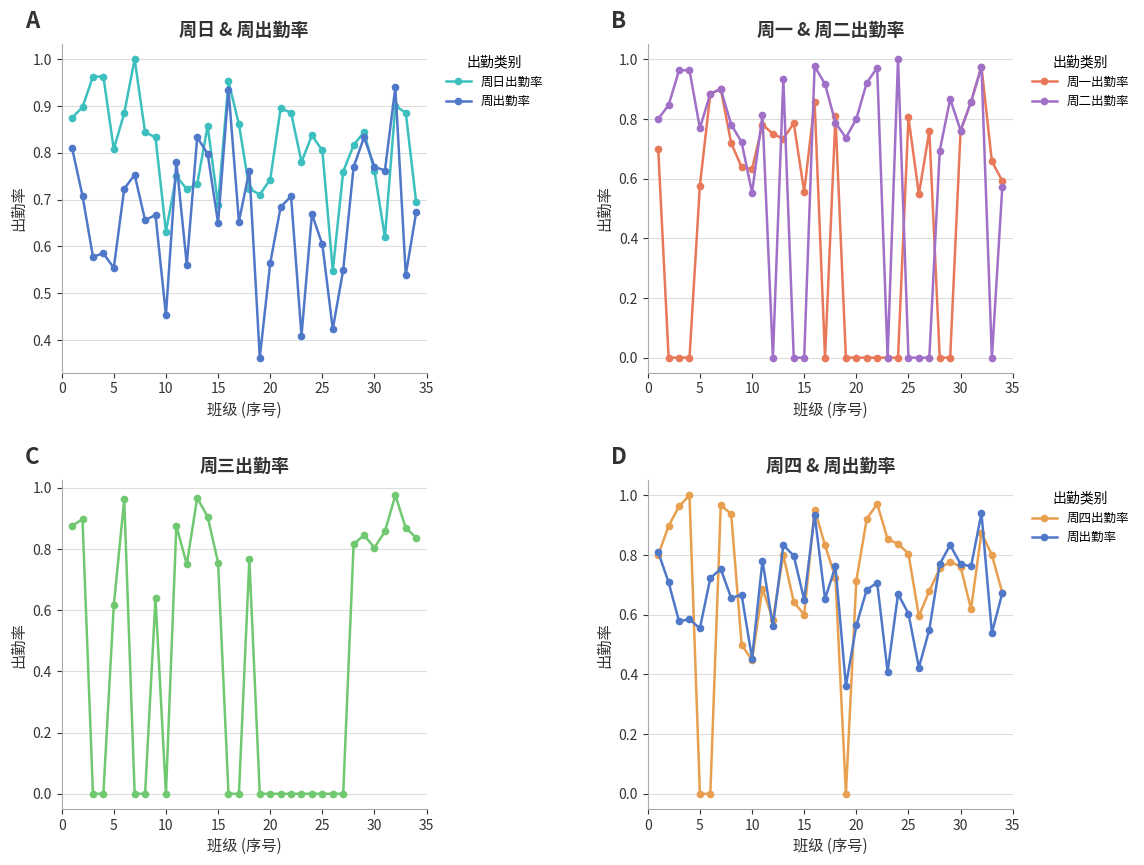

The value of 周二出勤率 at 10 is 0.2. True or false?

False